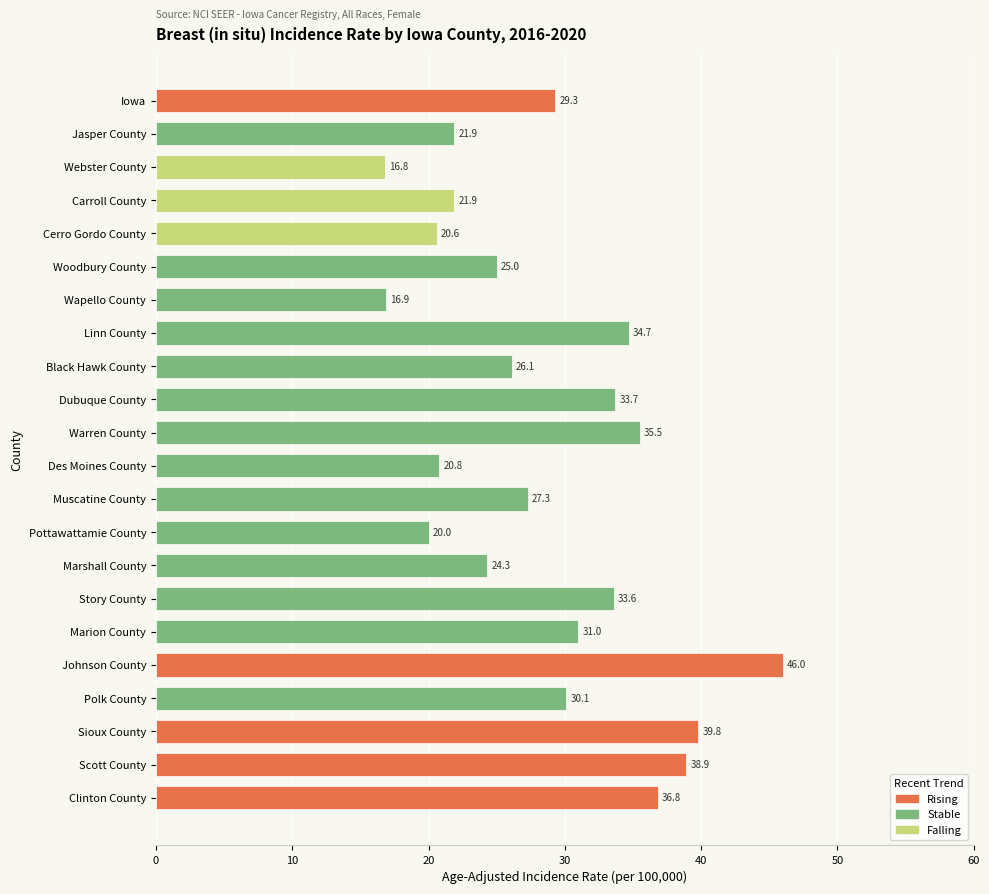

Which category has the highest value across all series?

Johnson County